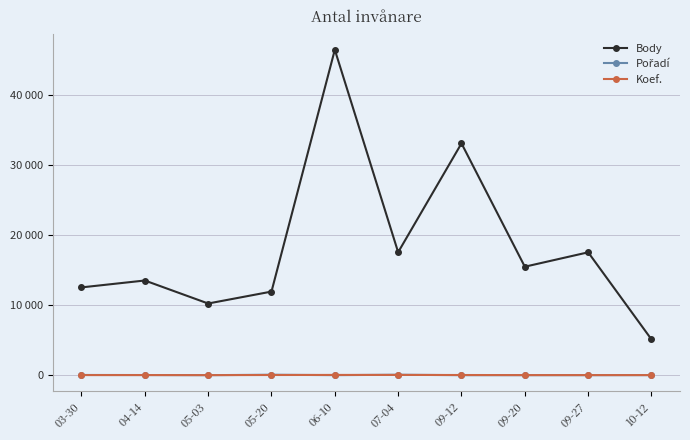

Which series has the largest range (max minus min)?

Body